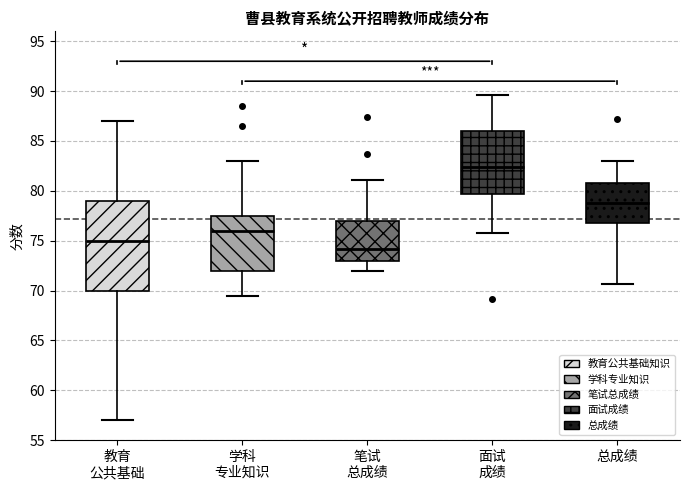

Reading left to right, read every box against the y-axis: the position of its median line, the range the box covers, and the ends of its whiskers. The values are not printed on the chart, so give them approximately, as read against the axis.

教育 公共基础: median 75.0, box 70.0 to 79.0, whiskers 57.0 to 87.0
学科 专业知识: median 76.0, box 72.0 to 77.5, whiskers 69.5 to 83.0
笔试 总成绩: median 74.0, box 73.0 to 77.0, whiskers 72.0 to 81.0
面试 成绩: median 82.5, box 79.5 to 86.0, whiskers 76.0 to 89.5
总成绩: median 79.0, box 76.5 to 81.0, whiskers 70.5 to 83.0